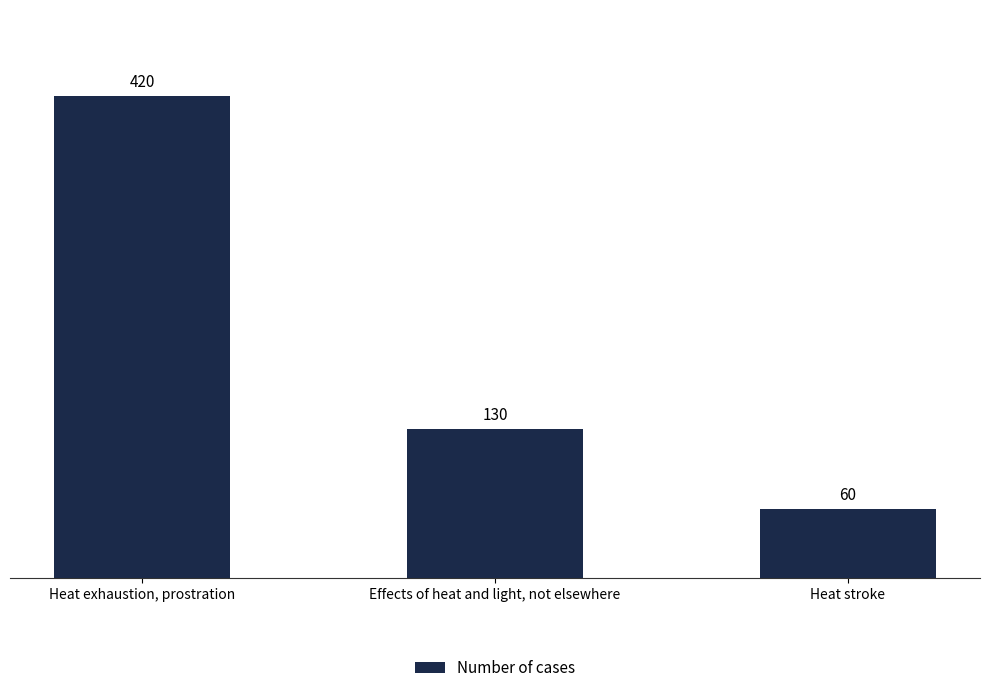

How many data points are less than 130?

1